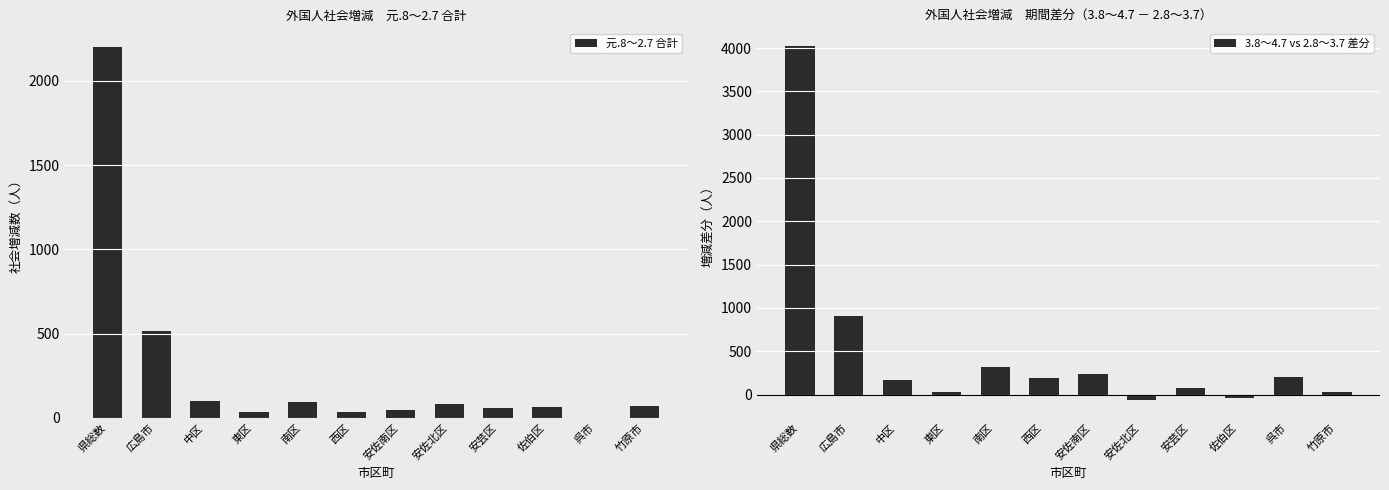

Which series changed the most between 西区 and 安佐南区?

3.8～4.7 vs 2.8～3.7 差分